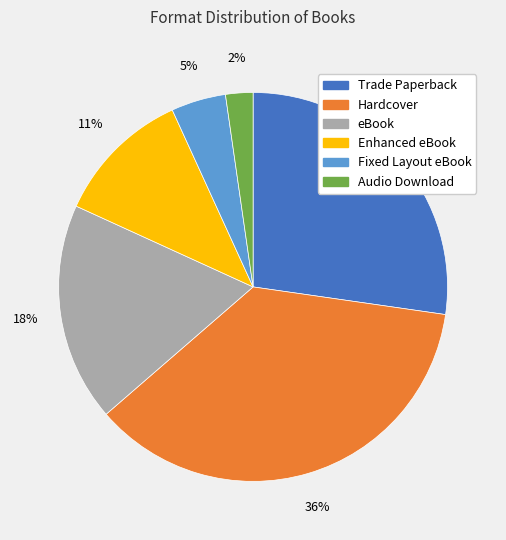

Combined, do Audio Download and eBook account for over 50%?

No